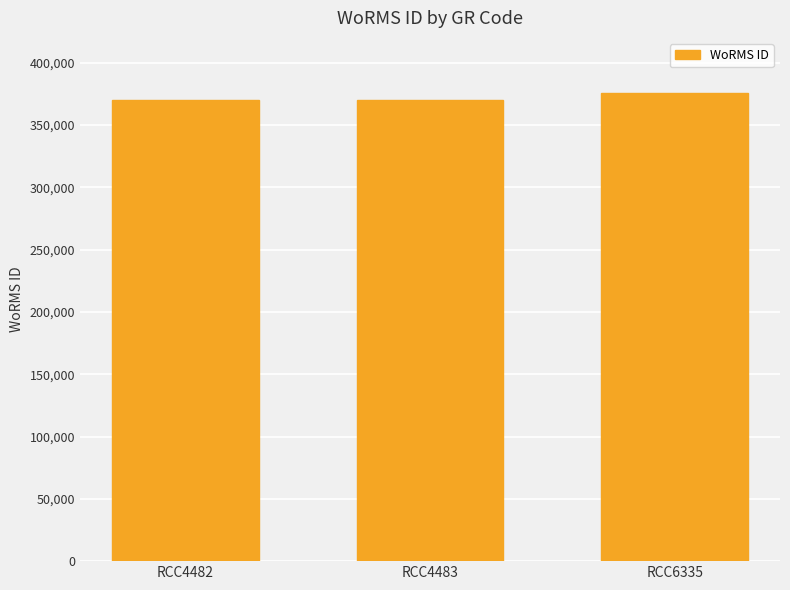

The chart shows a value of 370019 at RCC4483. True or false?

True